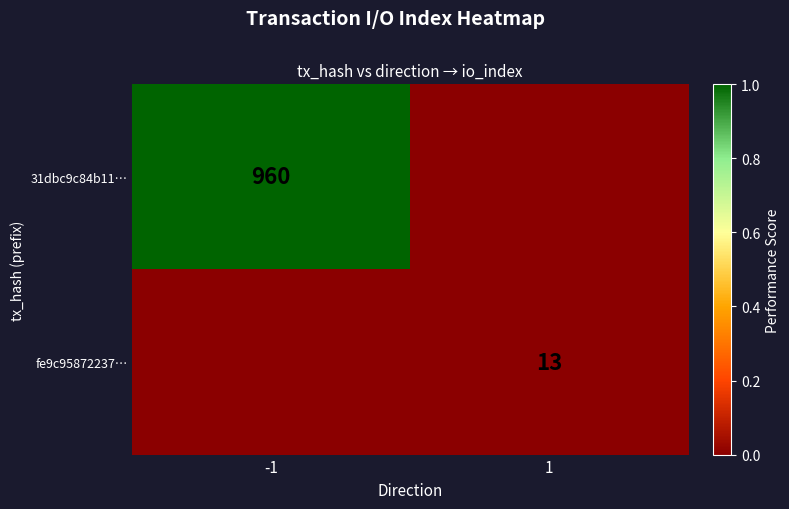

Between -1 and 1, which is larger?

-1